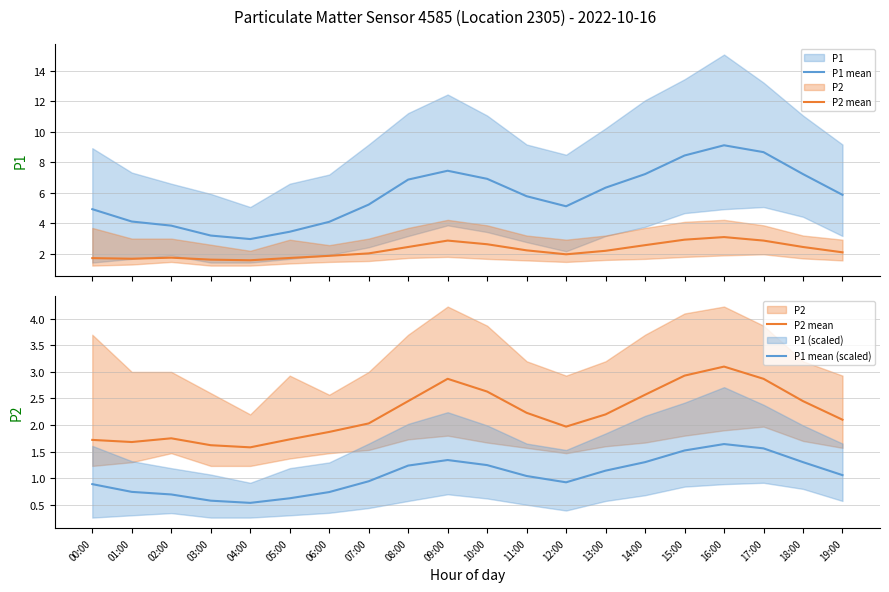

True or false: P2 mean and P1 mean (scaled) intersect in this chart.

False